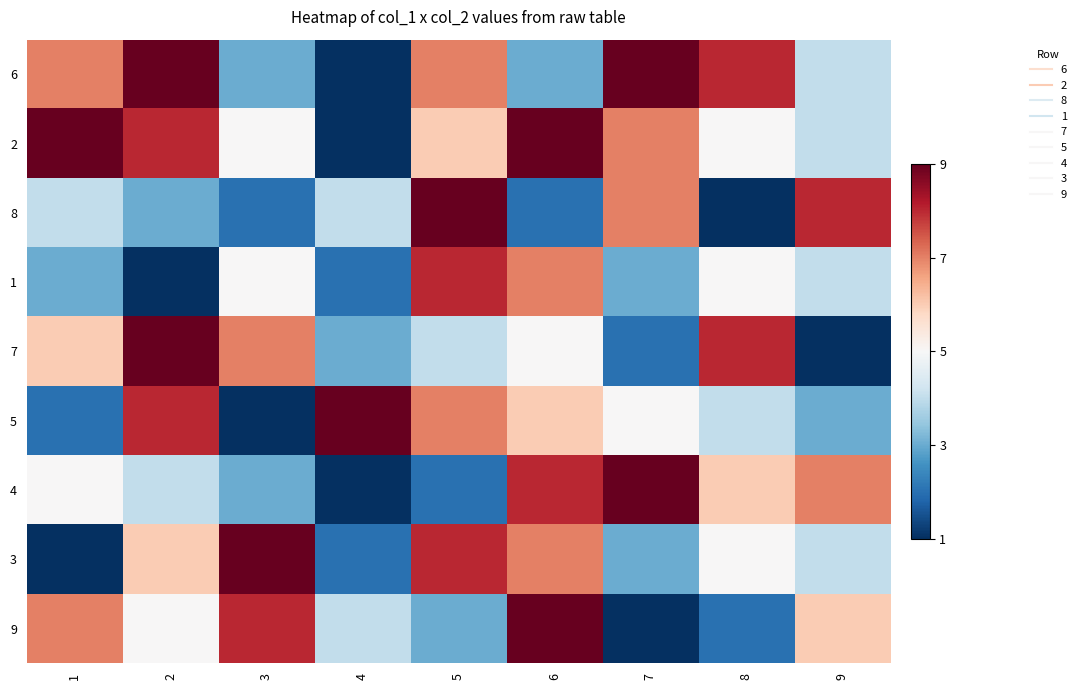

List the series in order of their peak value, lowest first.

1, 6, 2, 8, 7, 5, 4, 3, 9